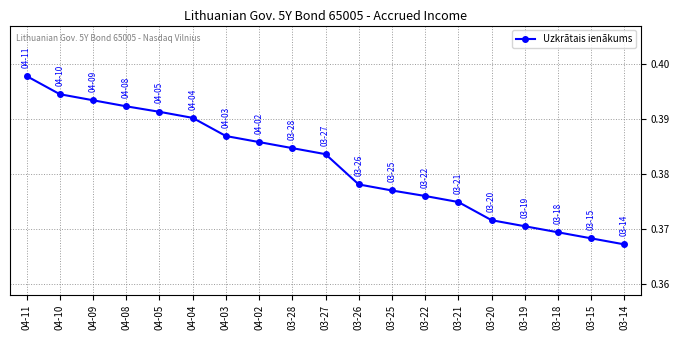

At which label is the value closest to 0?

03-14